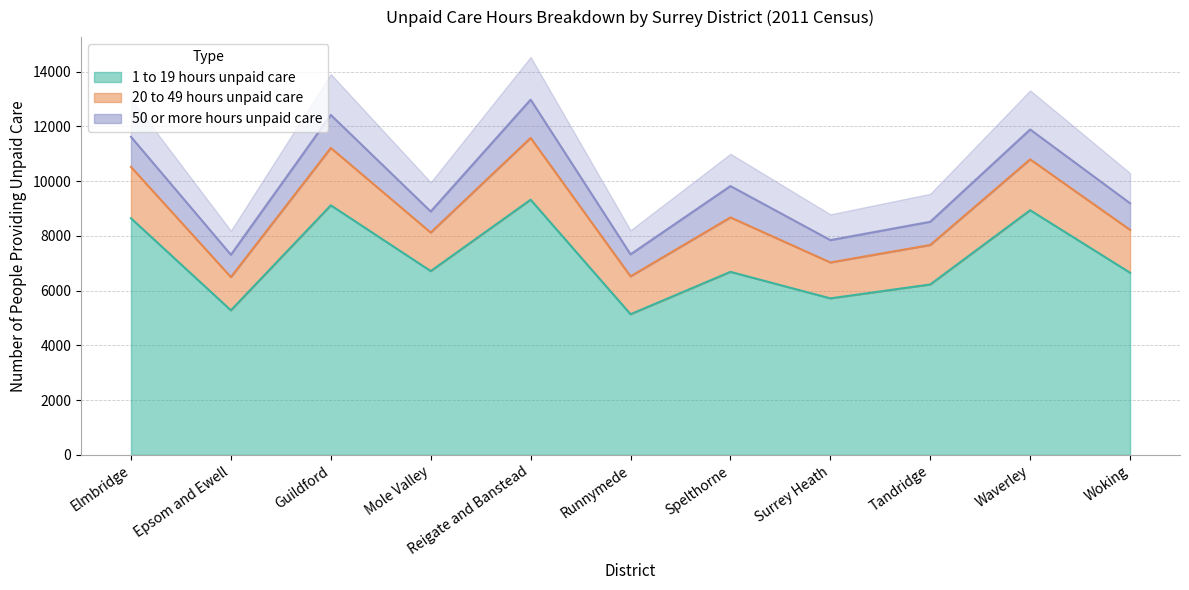

In 50 or more hours unpaid care, how many points are lower than both neighbors (excluding endpoints)?

4